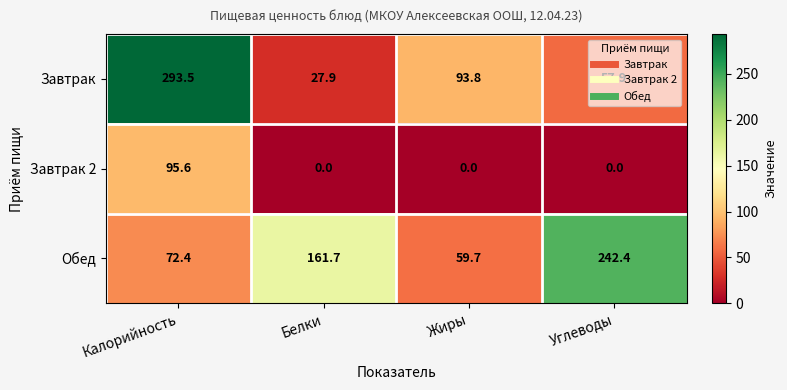

Where is Обед nearest to the value 151?

Белки